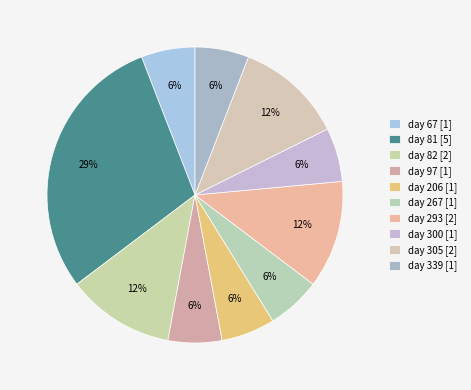

What is the ratio of the value at day 82 to the value at day 67?

2.0